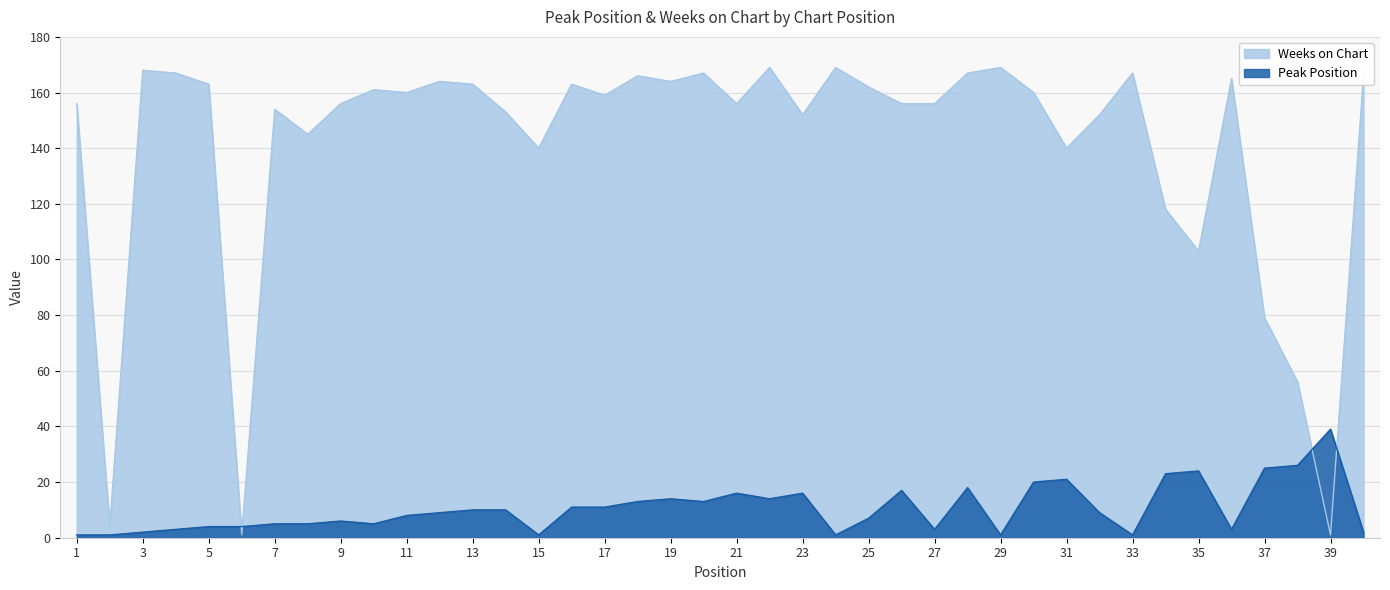

After their last crossing, which series has the higher values: Peak Position or Weeks on Chart?

Weeks on Chart